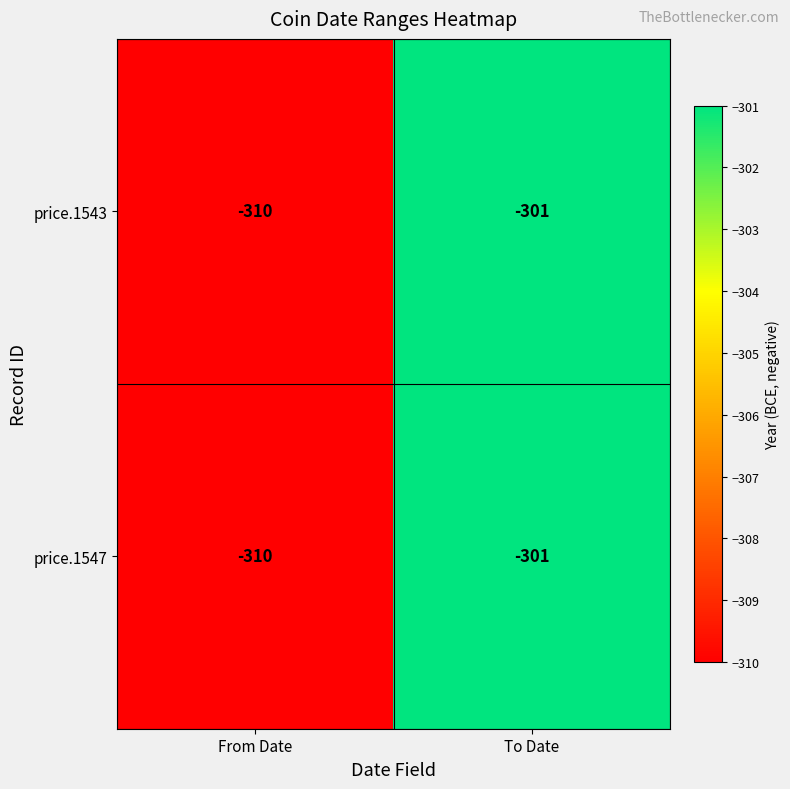

True or false: price.1547 has a value of -301 at To Date.

True